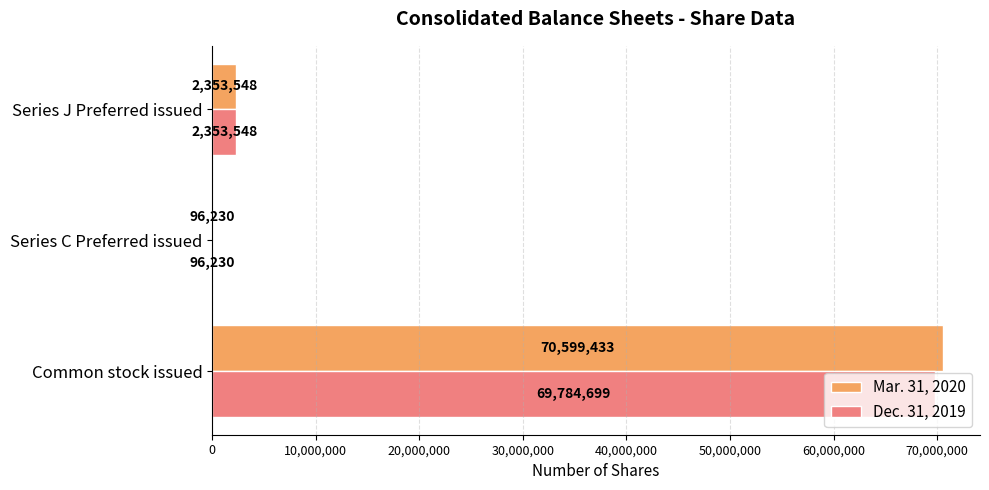

What is the maximum value for Dec. 31, 2019?

69784699